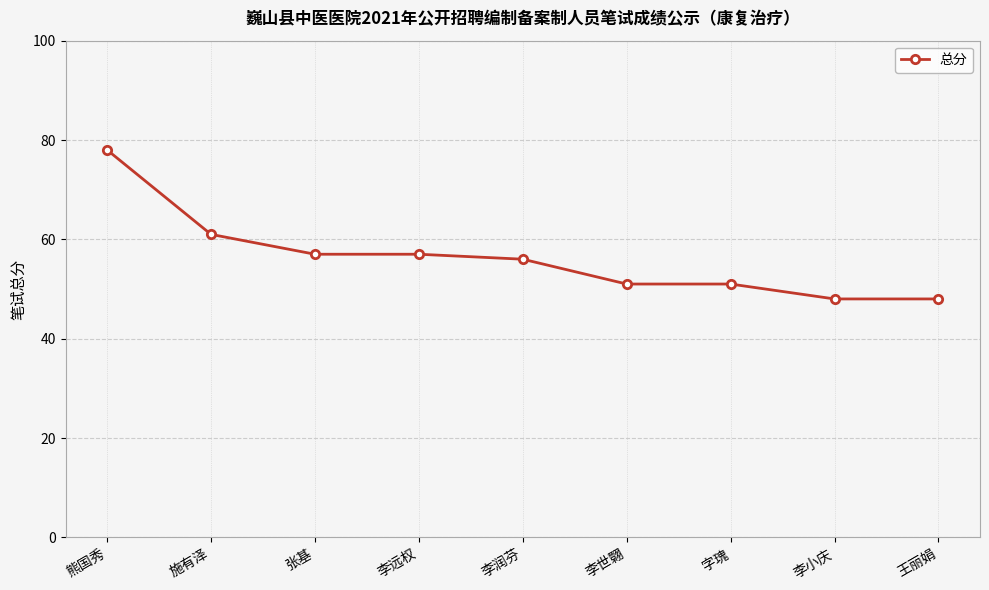

What is the average value?

56